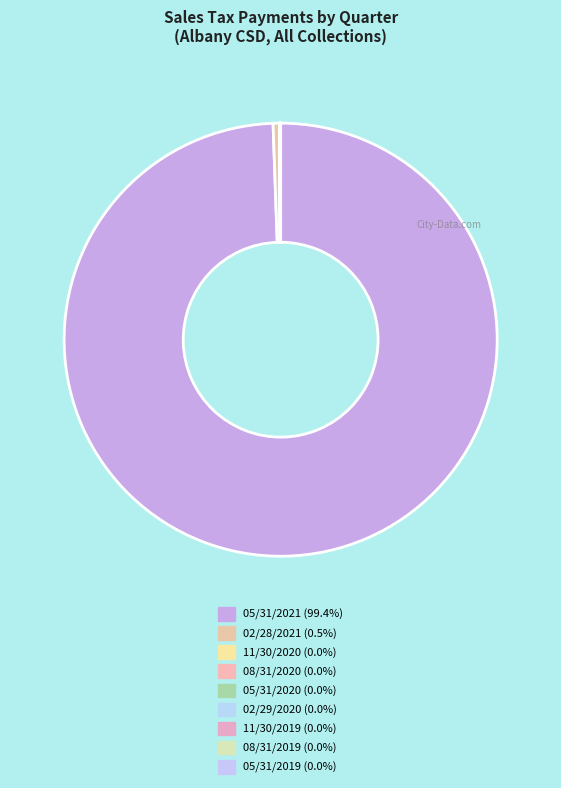

Approximately how many times larger is the value at 05/31/2019 compared to 08/31/2020?

0.2